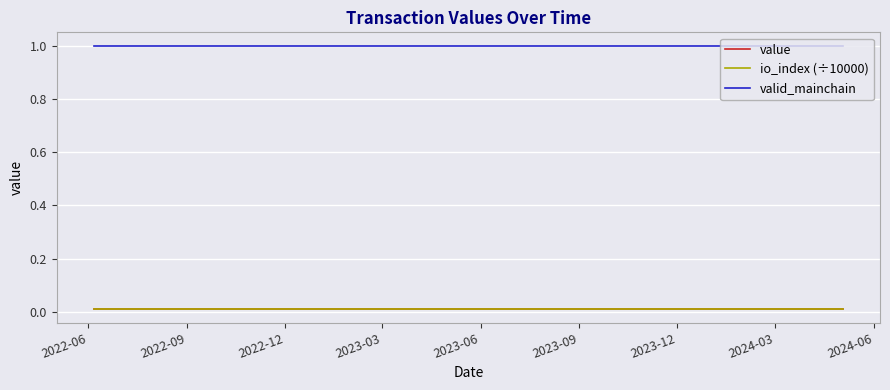

True or false: valid_mainchain and value cross at least once.

False